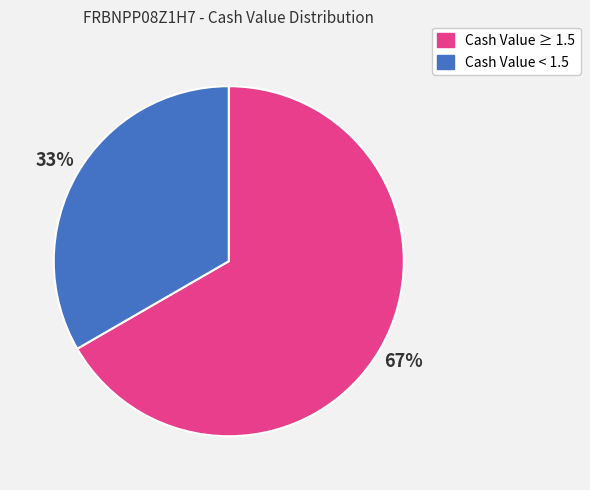

To the nearest percent, what is the average slice percentage?

50%